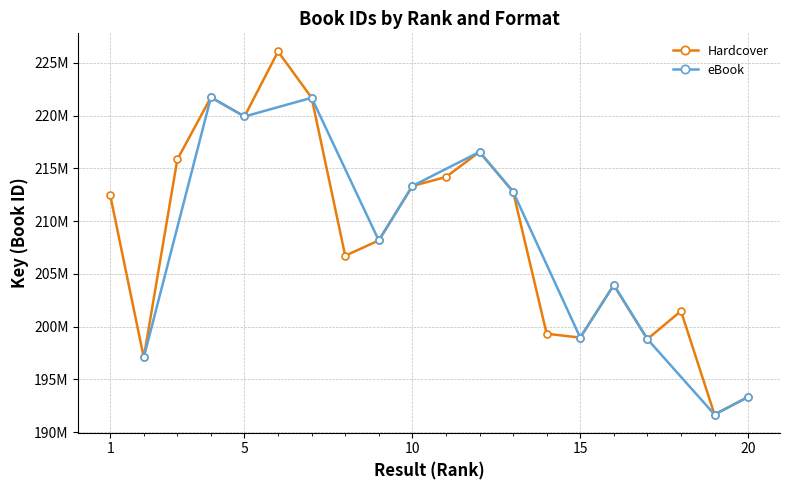

Is this an area chart (filled region under the line)?

No